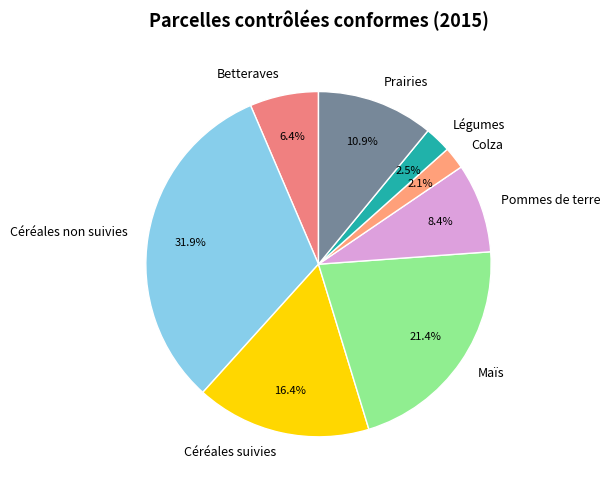

How many segments does this pie chart have?

8